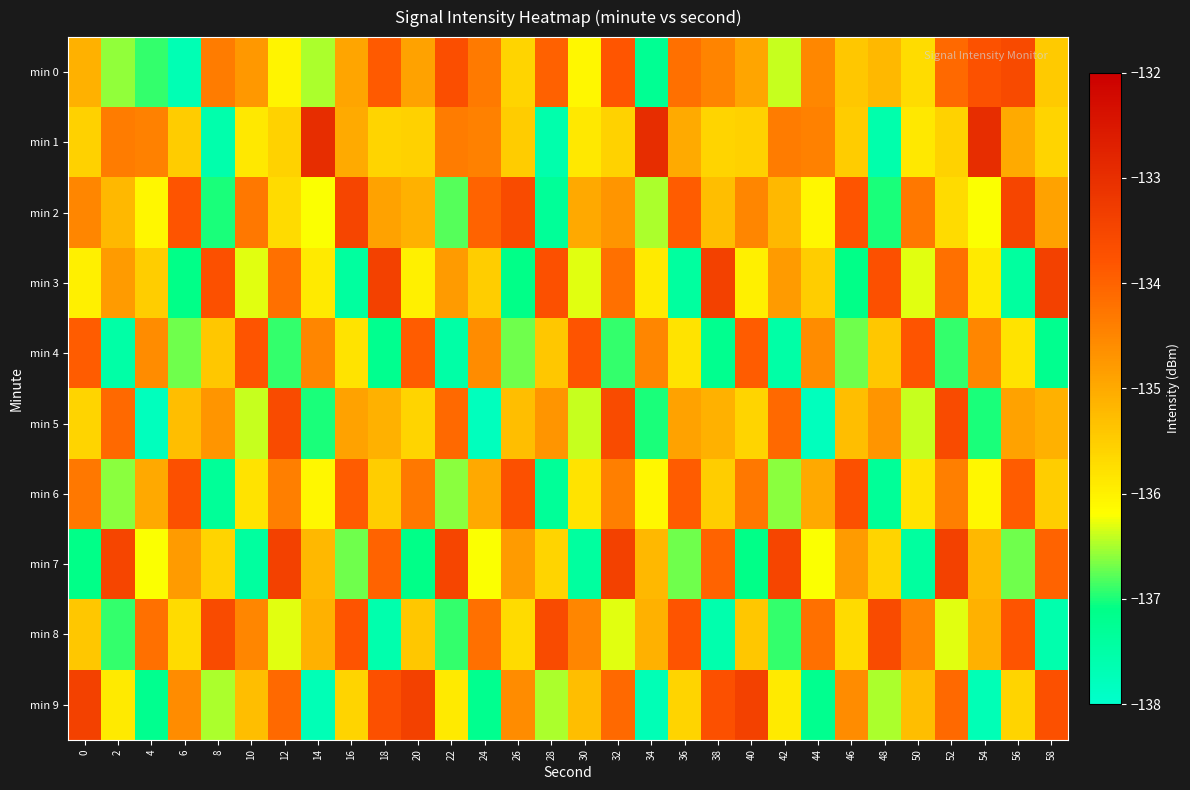

At 20, list the series in order from smallest to largest.

min 7, min 3, min 5, min 1, min 8, min 2, min 0, min 6, min 4, min 9